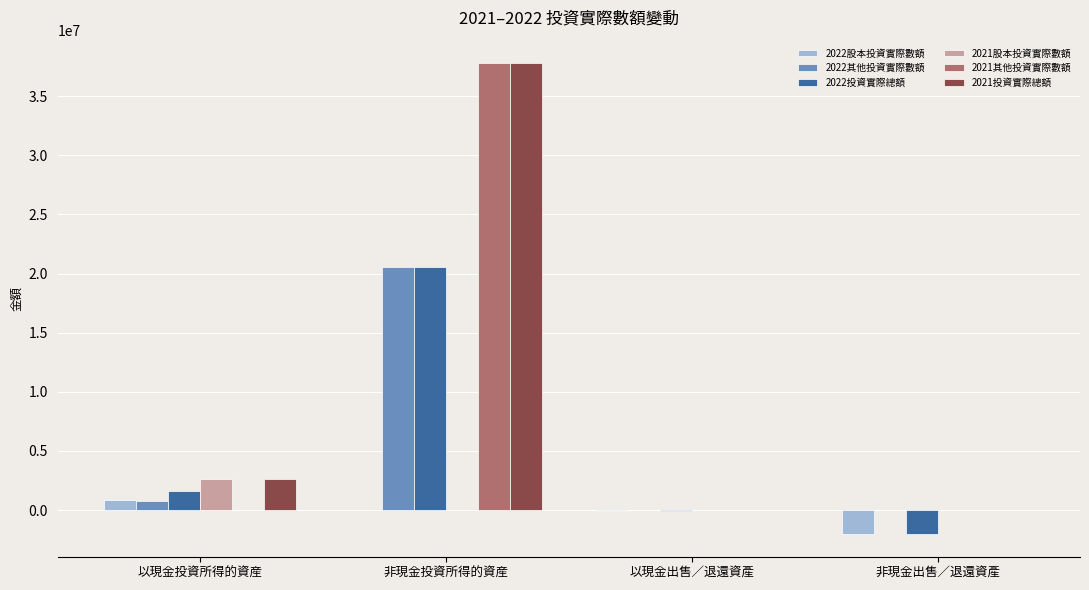

Is the value of 2022投資實際總額 at 以現金投資所得的資産 greater than the value of 2021股本投資實際數額 at 以現金投資所得的資産?

No